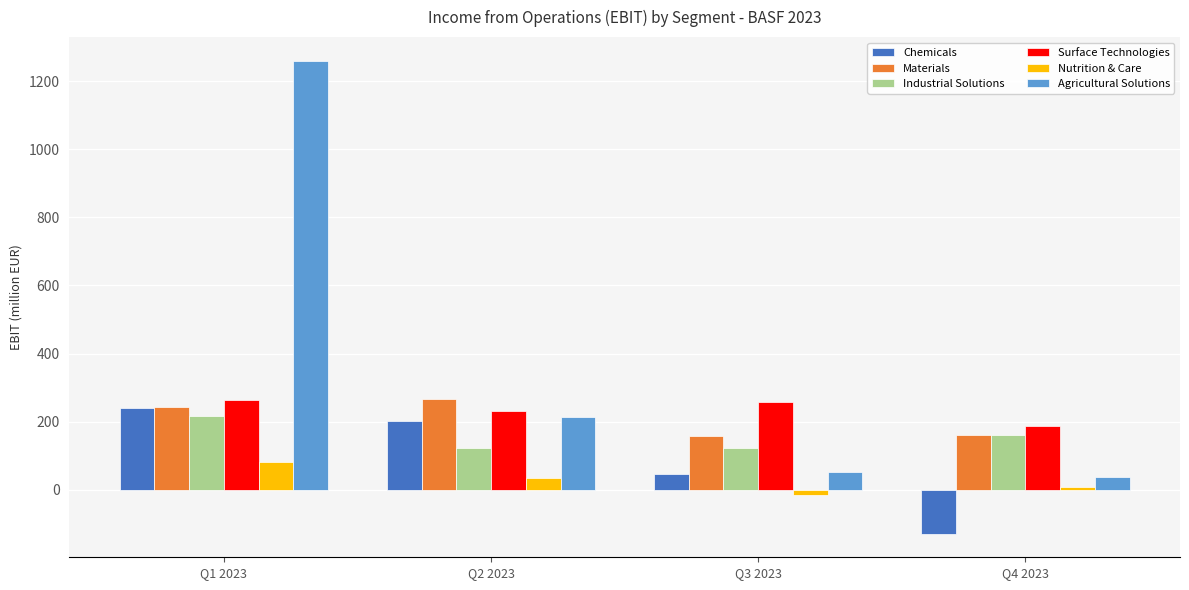

Read the Materials value at Q3 2023, to the nearest 50.

150